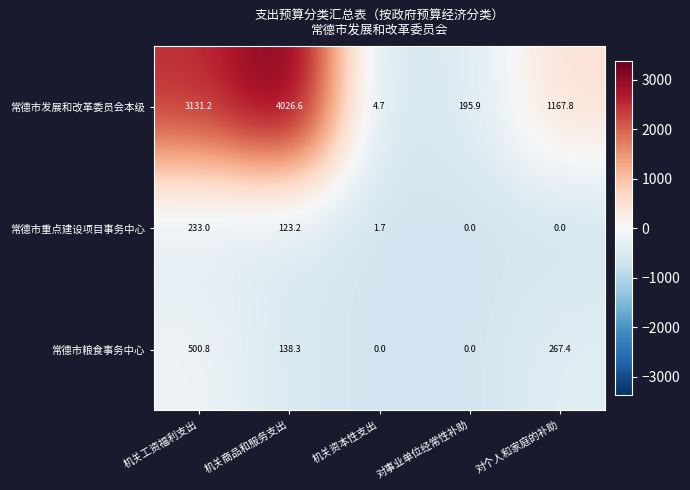

Which series has the largest total across all categories?

常德市发展和改革委员会本级